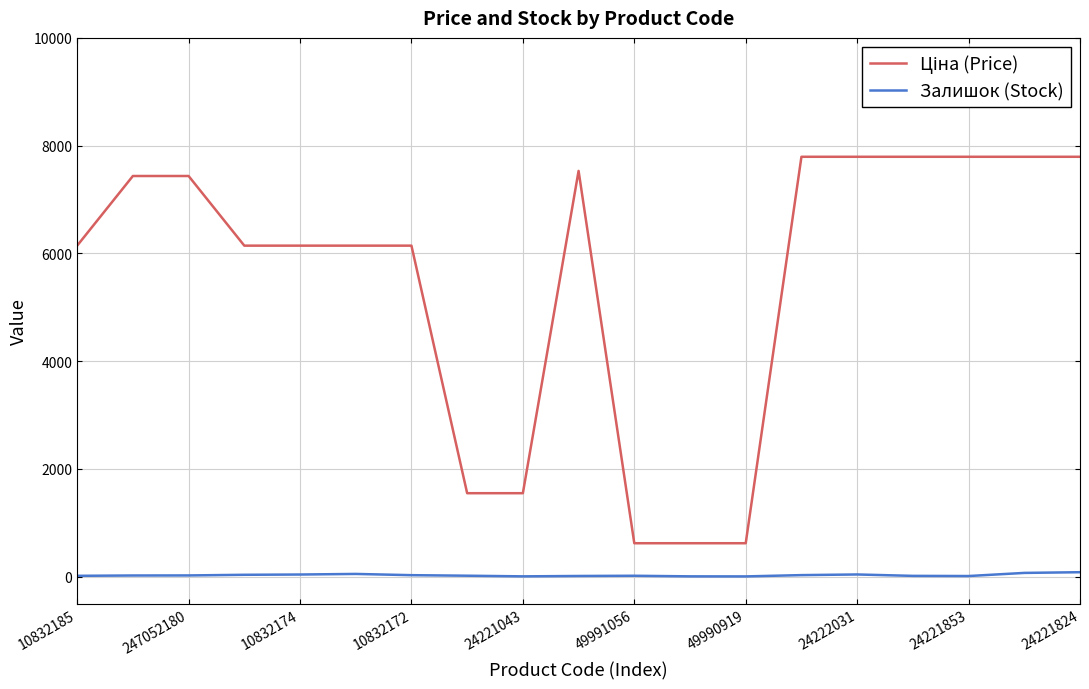

Is this an area chart (filled region under the line)?

No